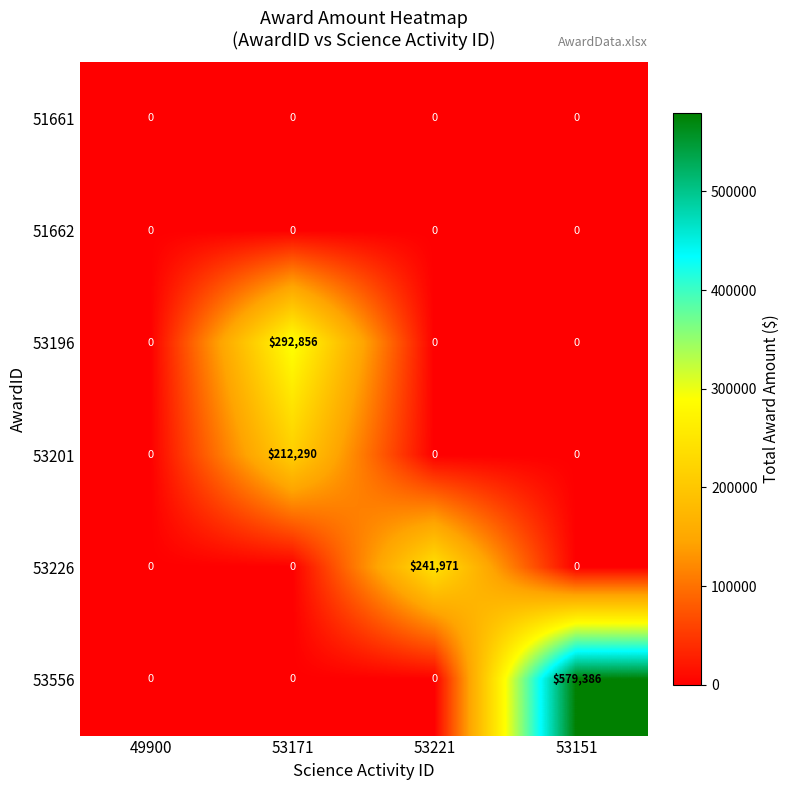

The value of 51662 at 53151 is 0. True or false?

True